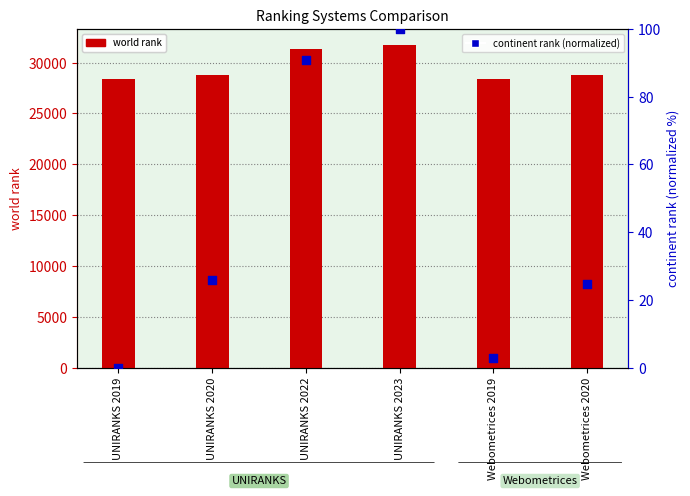

Is the value of continent rank (normalized) at Webometrices 2020 greater than the value of world rank at UNIRANKS 2020?

No